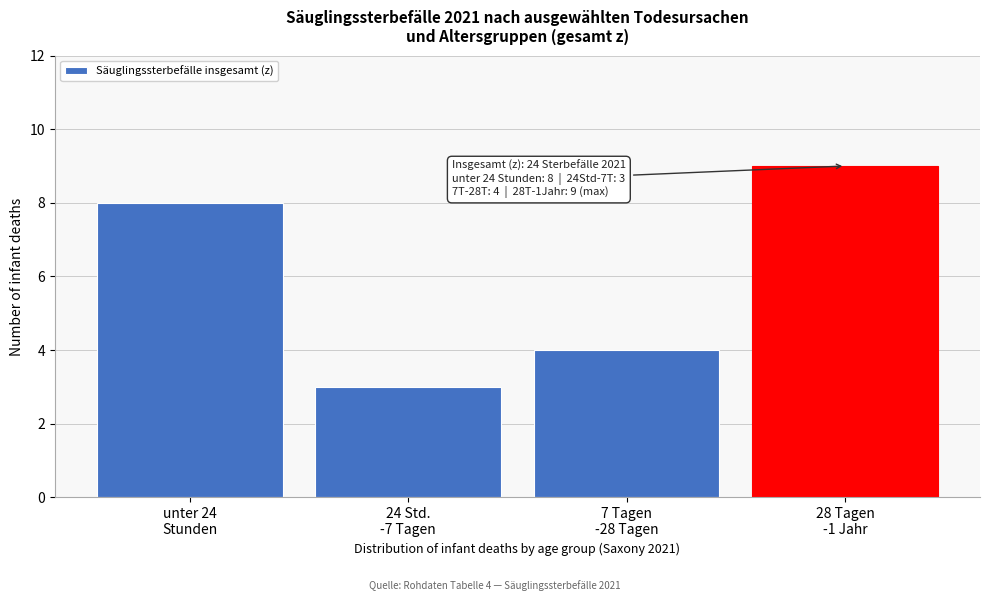

Reading right to left, extract all data points from this chart.

9	4	3	8